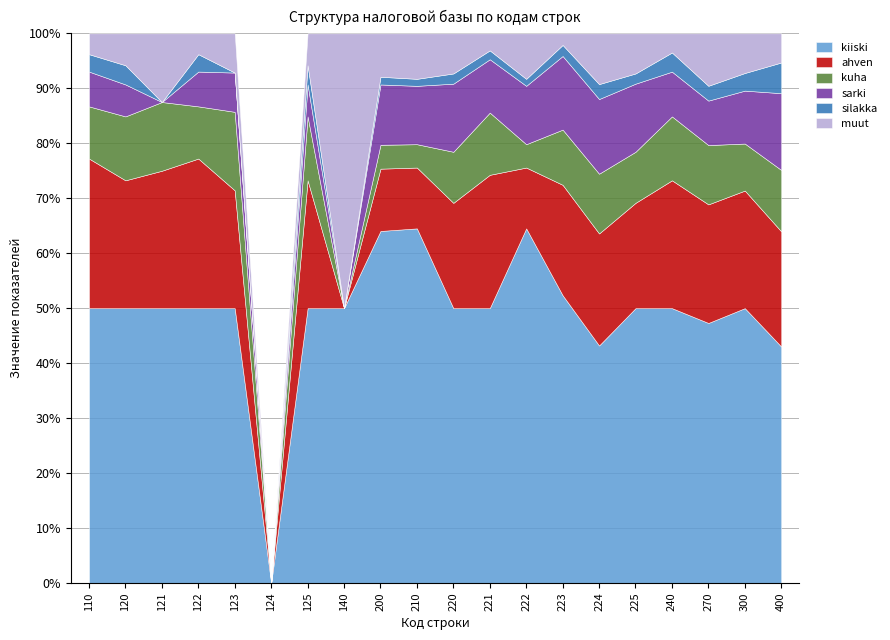

The value of kiiski at 240 is 33.4. True or false?

False